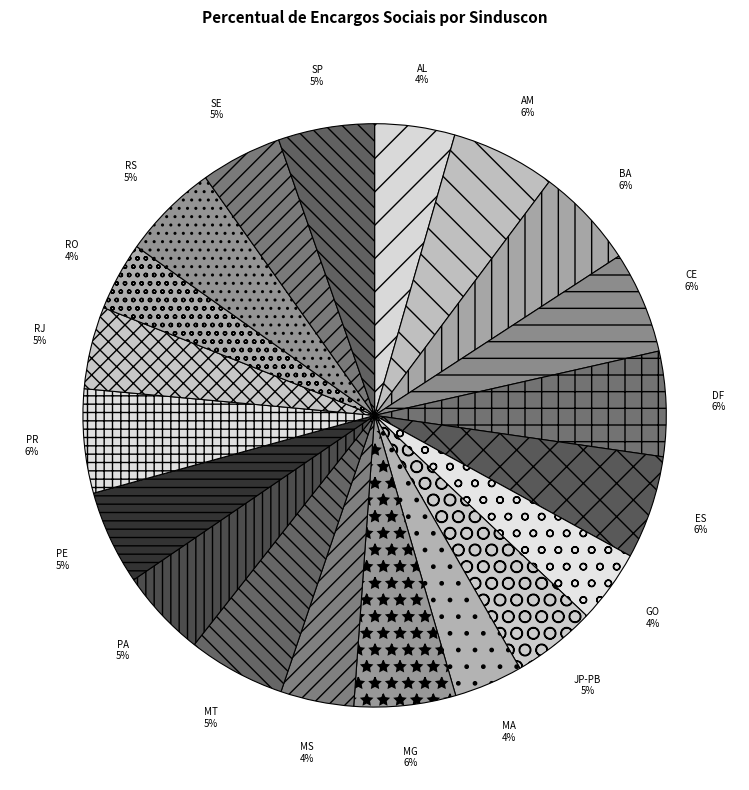

Count the number of slices in the pie.

20